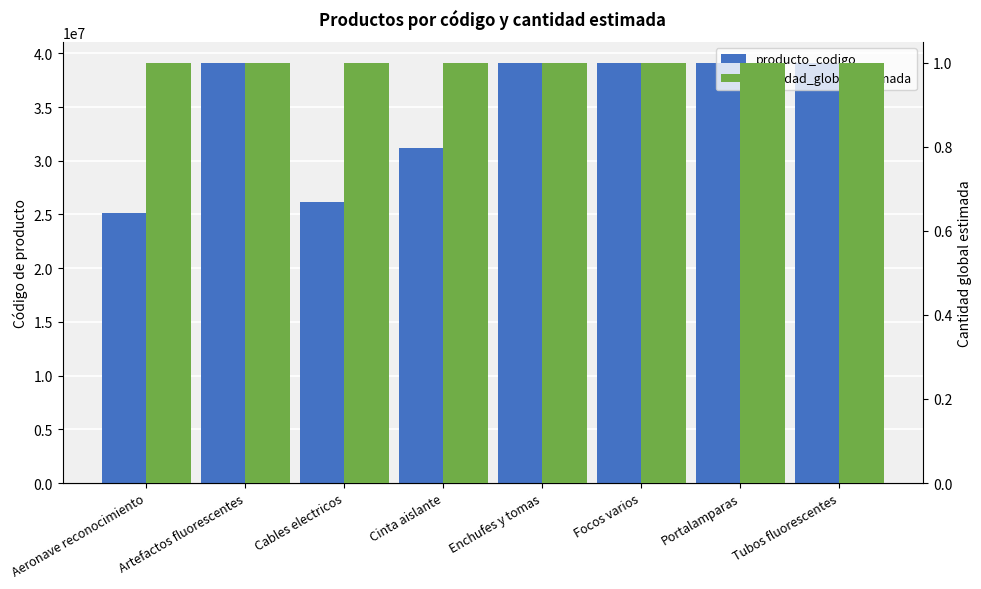

How many groups of bars are there?

8